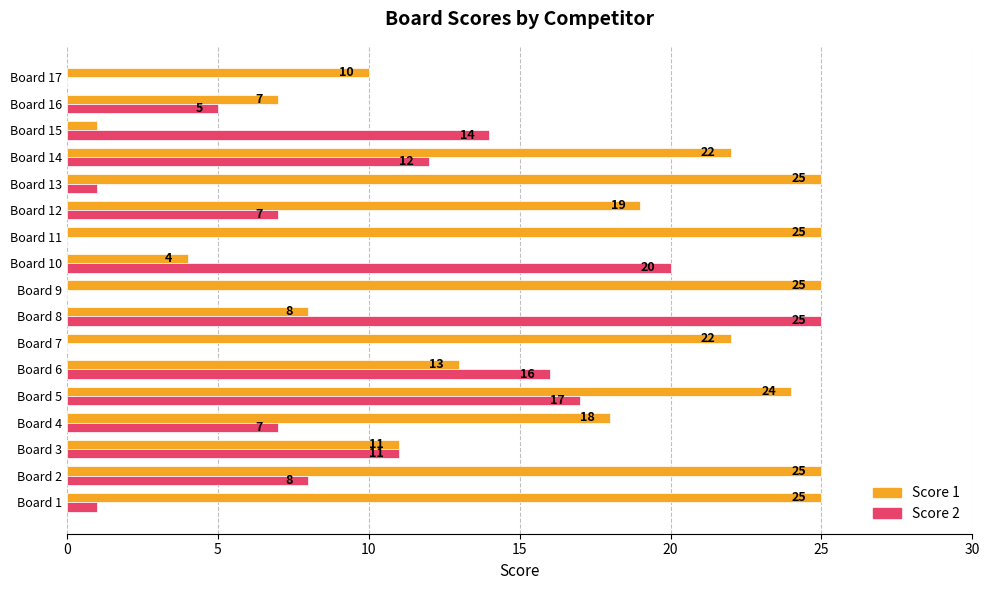

The Score 2 series shows 17 at Board 9. True or false?

False